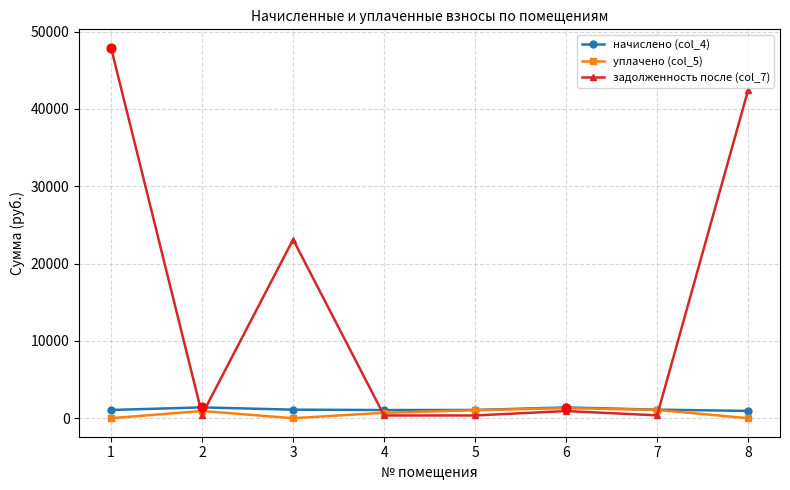

At which category is the sum across all series the highest?

1